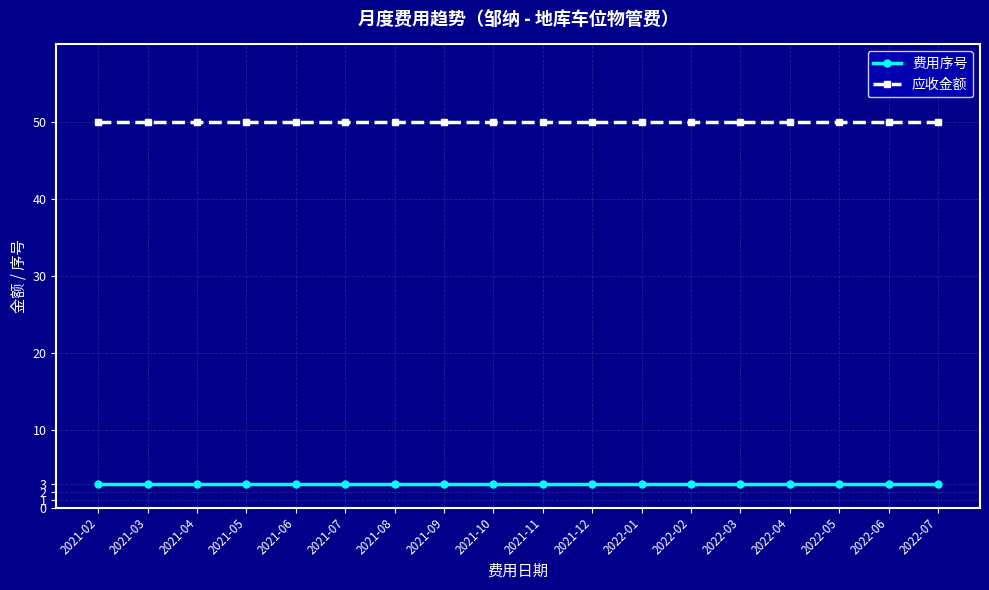

At how many categories does at least one series exceed 4?

18